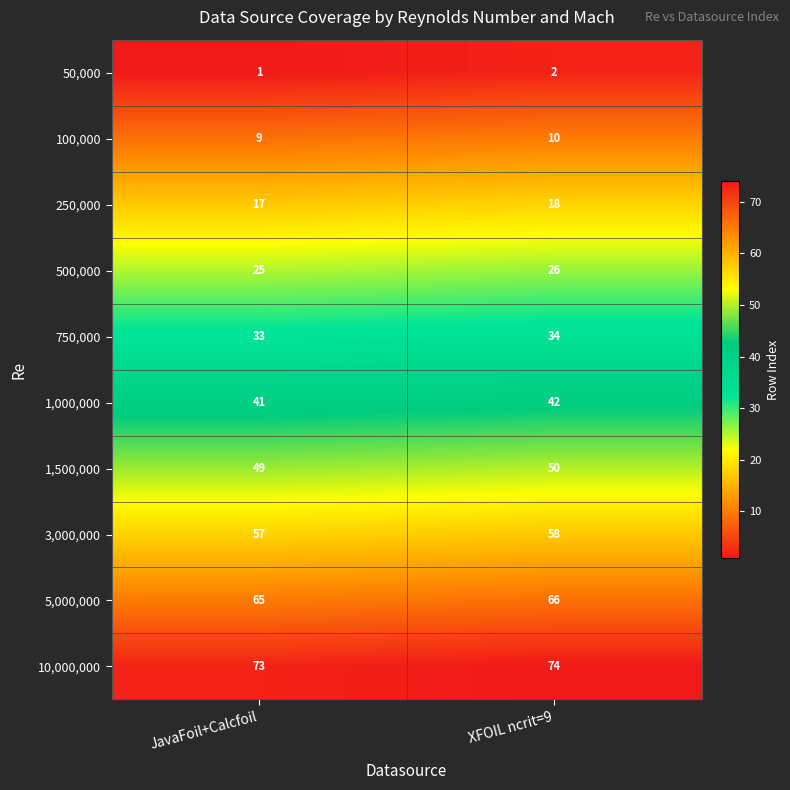

Rank the categories by 100,000 value from highest to lowest.

XFOIL ncrit=9, JavaFoil+Calcfoil